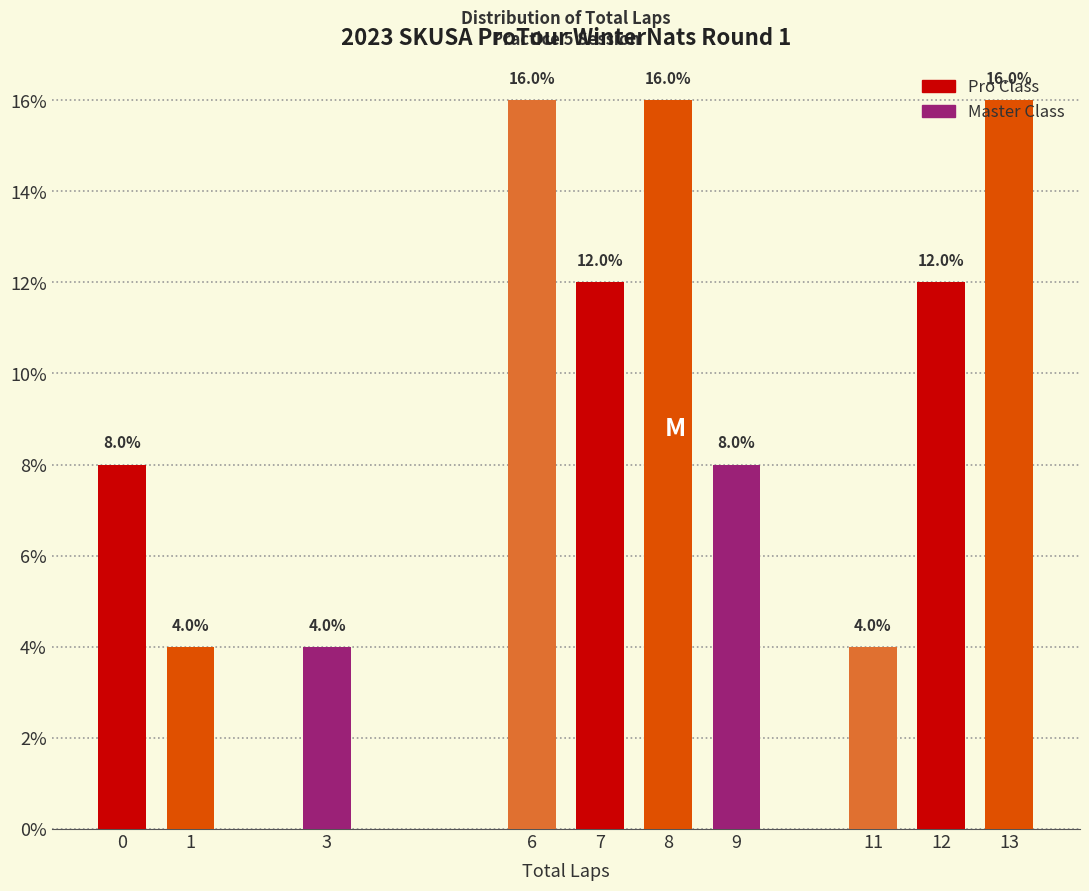

The chart shows a value of 5 at 9. True or false?

False